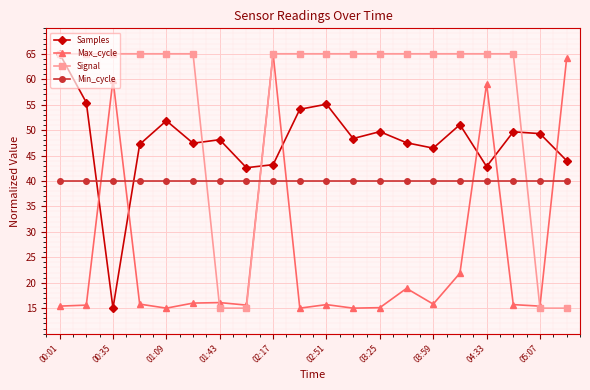

What is the value of the Signal point at the 14th from the left?

65.0